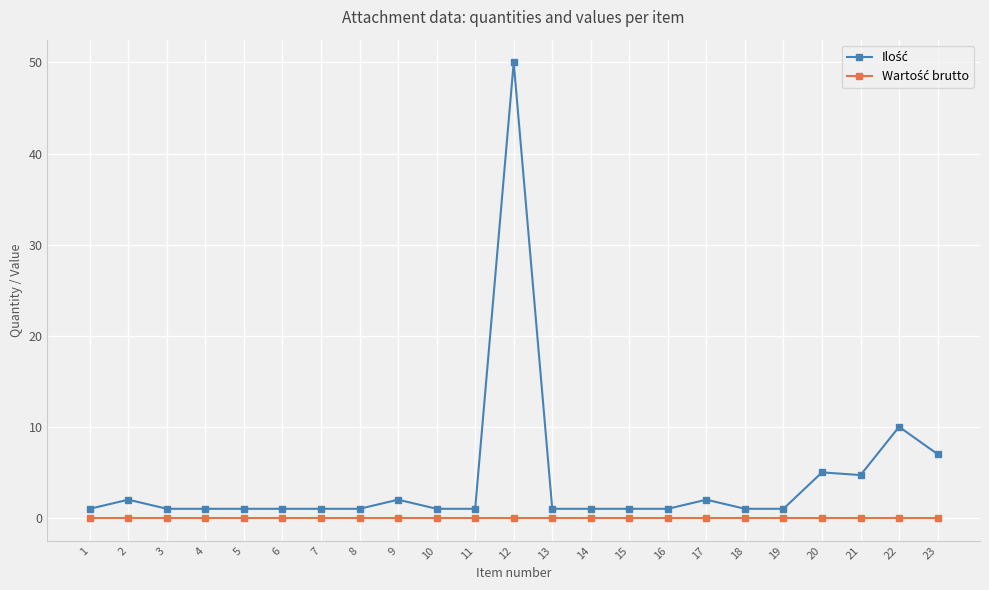

What is the spread (max minus min) of values at 15?

1.0